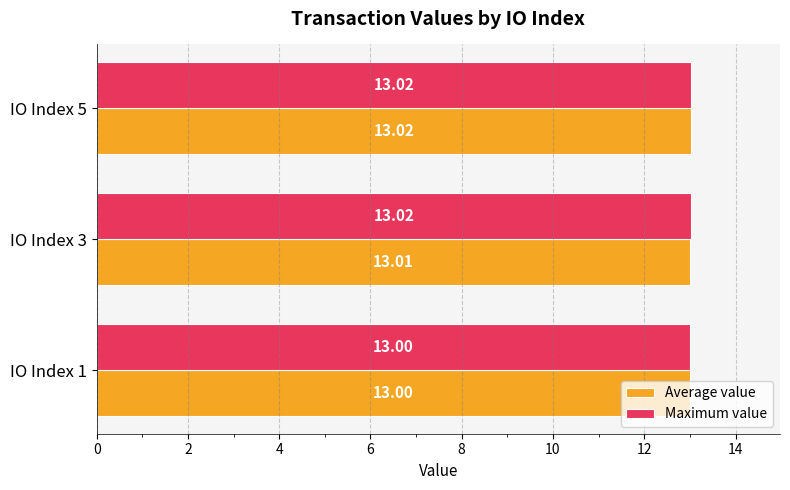

Between IO Index 1 and IO Index 3, which series saw the biggest shift?

Maximum value